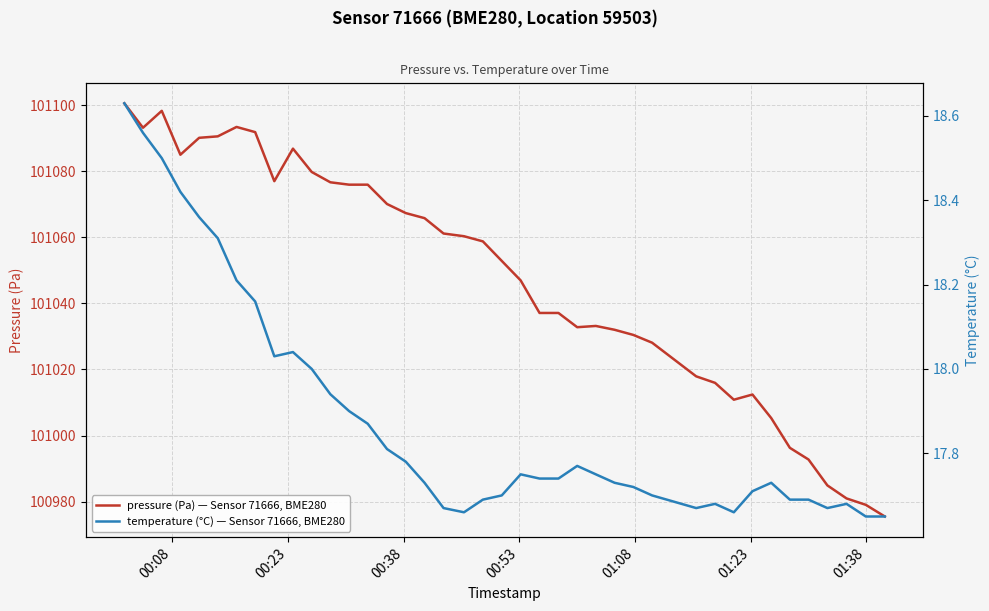

How many categories are shown in the chart?

40